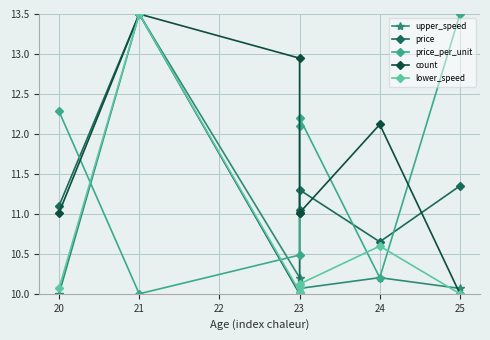

Which series changed the most between 20 and 23?

price_per_unit